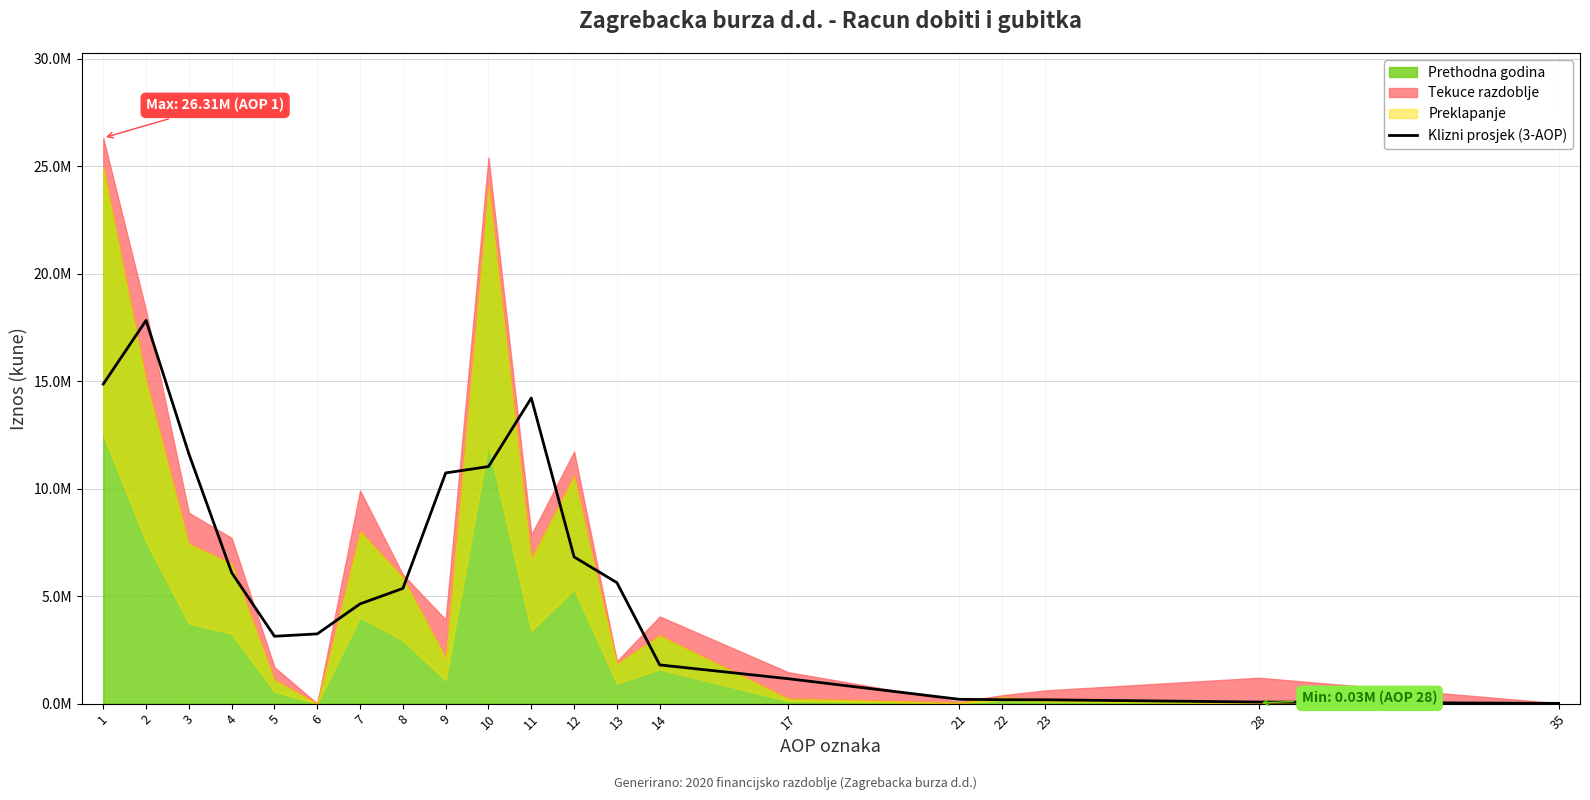

True or false: the data has more than 2 interior local peaks.

False